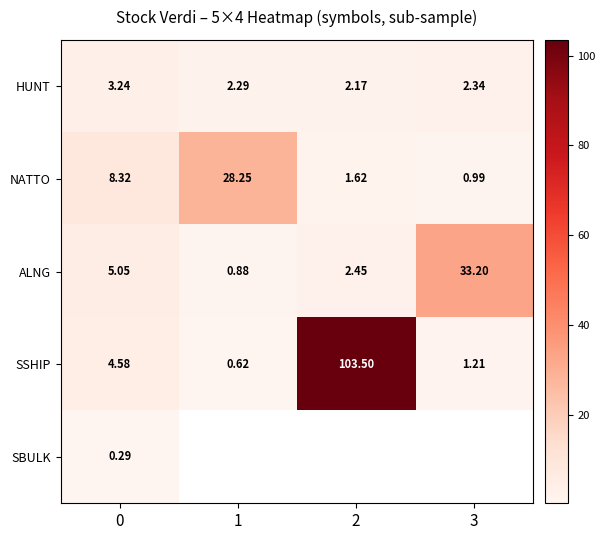

The value of NATTO at 0 is 11.6. True or false?

False